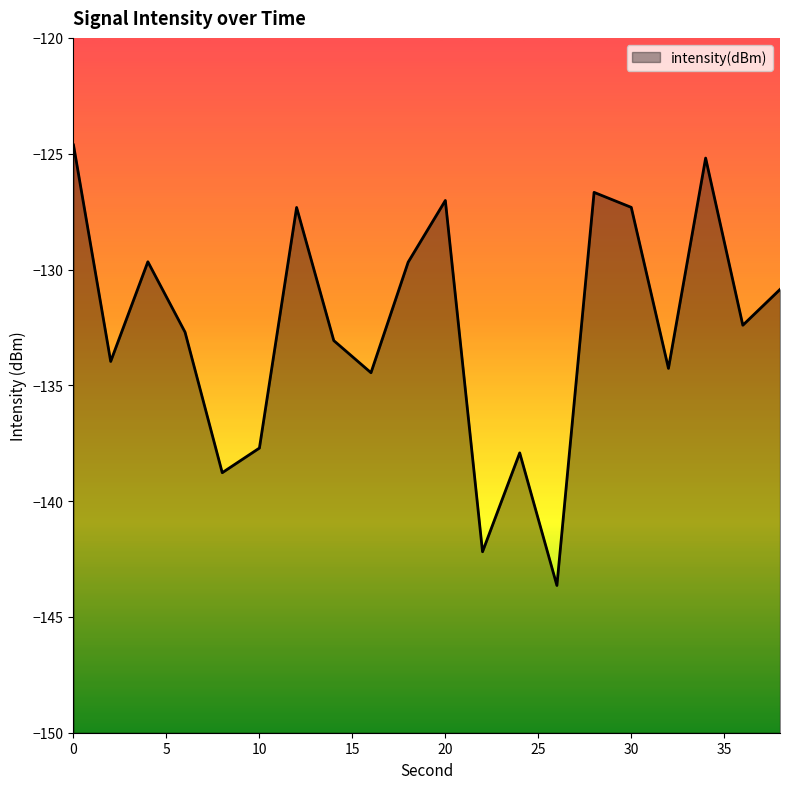

List the labels in order of value, smallest first.

26, 22, 8, 24, 10, 16, 32, 2, 14, 6, 36, 38, 18, 4, 12, 30, 20, 28, 34, 0